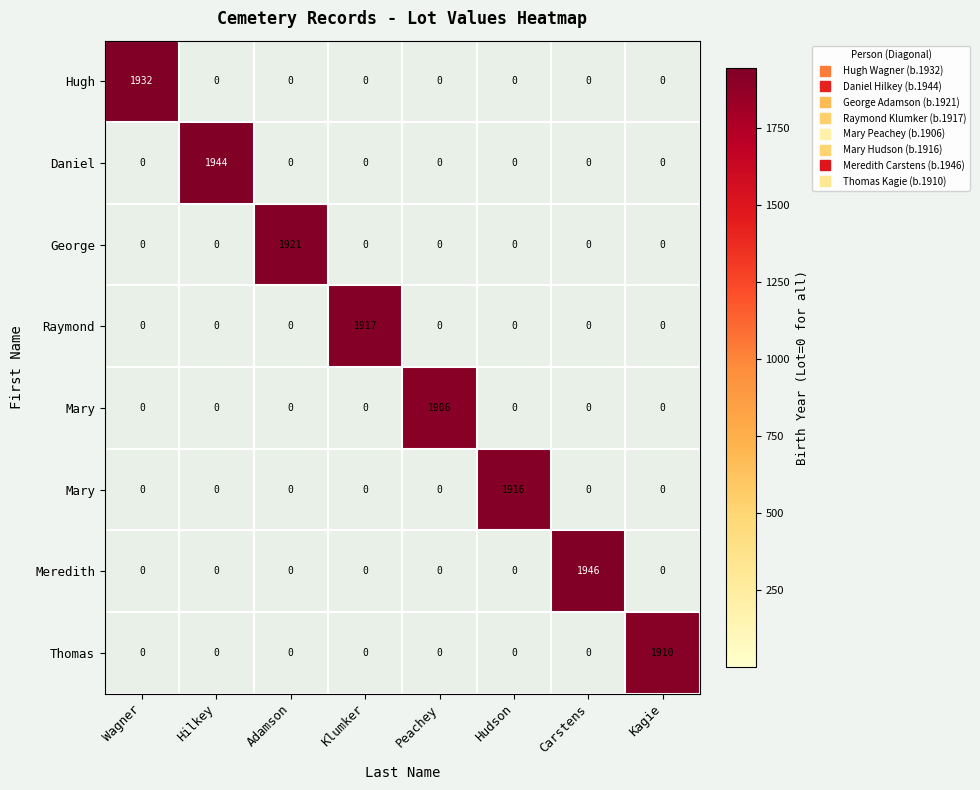

Between Kagie and Wagner, which is larger?

Wagner